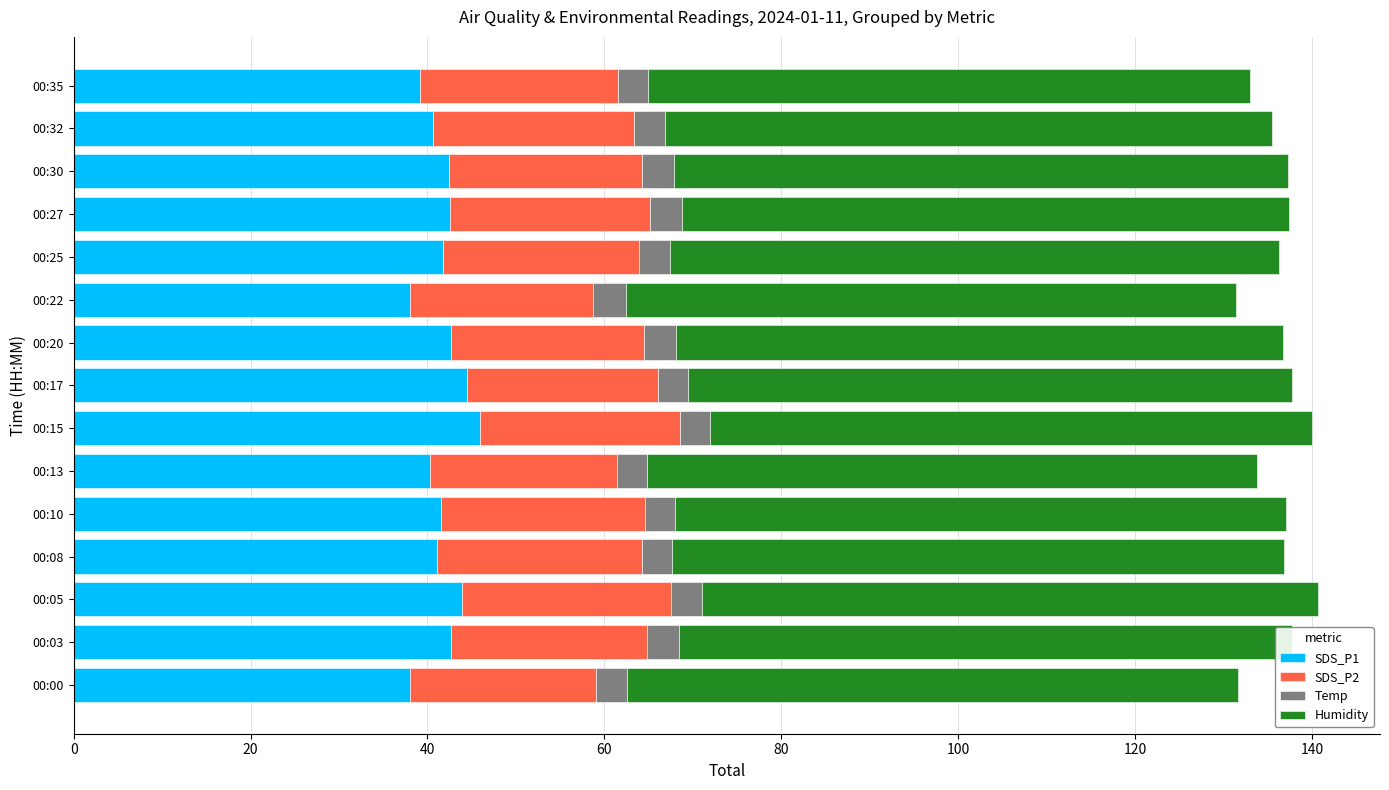

What is the maximum value for SDS_P1?

45.9